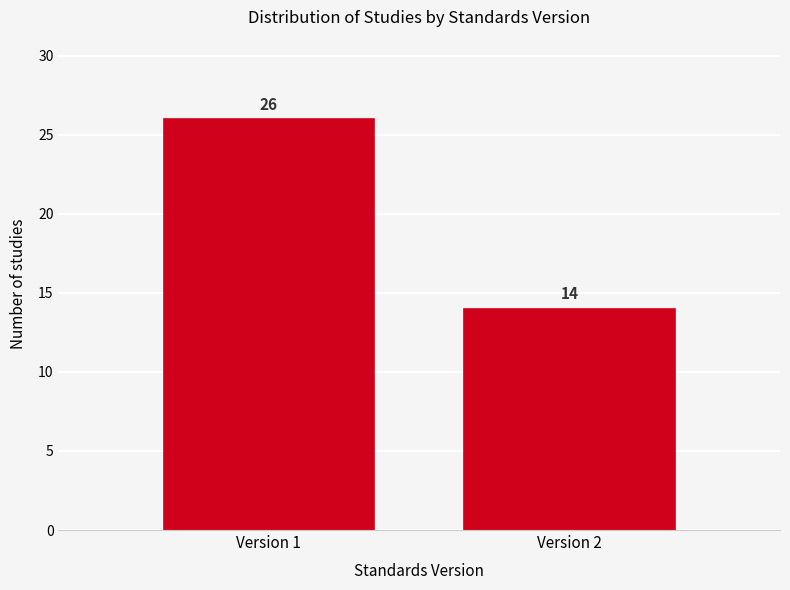

Reading right to left, list all the values displayed in this chart.

Version 2=14	Version 1=26